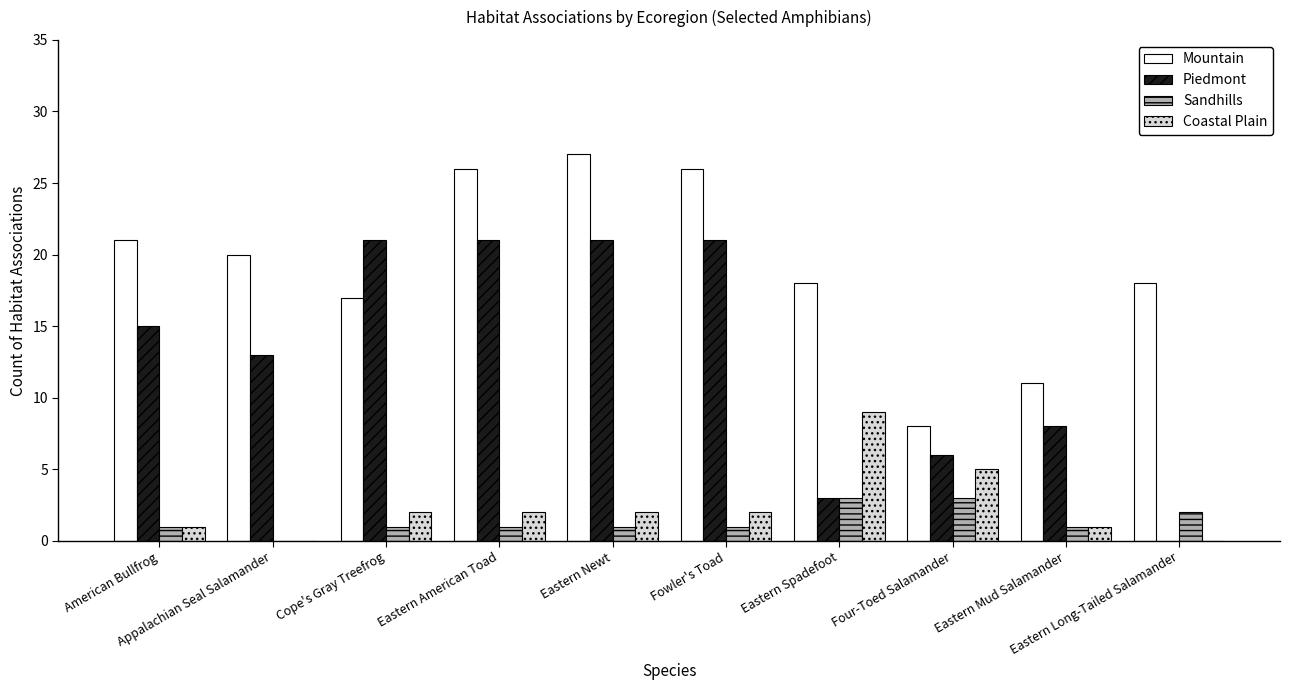

Reading left to right, list all the values displayed in this chart.

Mountain: 21	20	17	26	27	26	18	8	11	18
Piedmont: 15	13	21	21	21	21	3	6	8	0
Sandhills: 1	0	1	1	1	1	3	3	1	2
Coastal Plain: 1	0	2	2	2	2	9	5	1	0